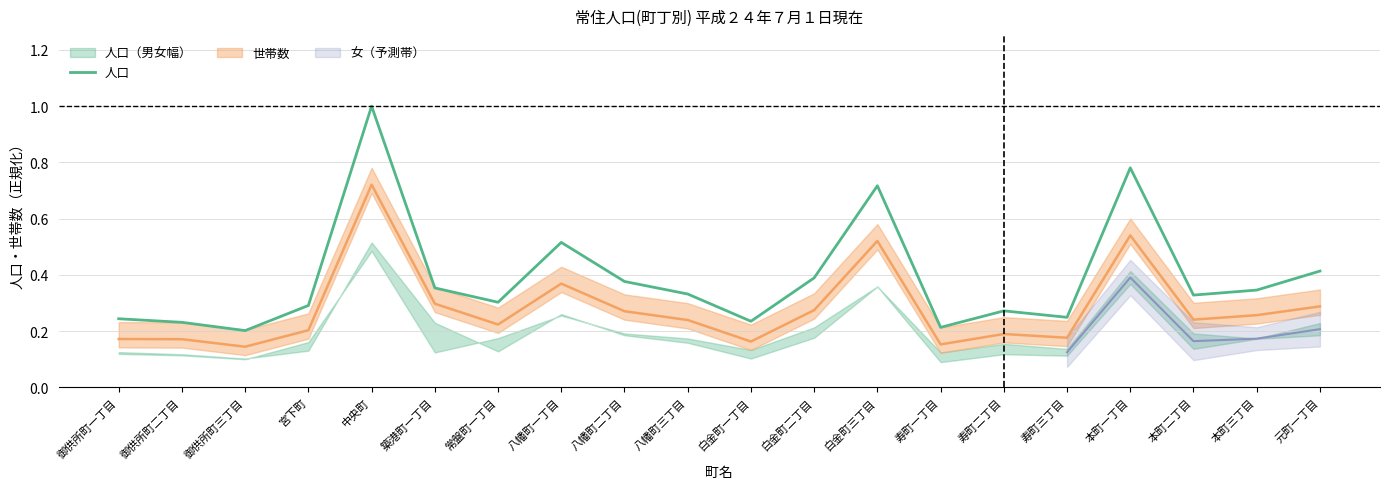

What is the minimum value shown in the chart?

0.2